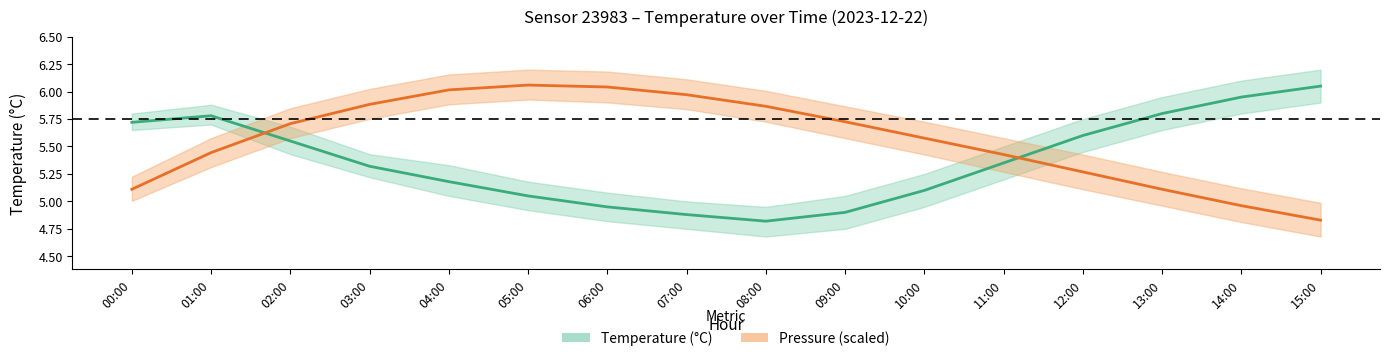

True or false: Pressure (mid, scaled) and Temperature (mid) cross at least once.

True